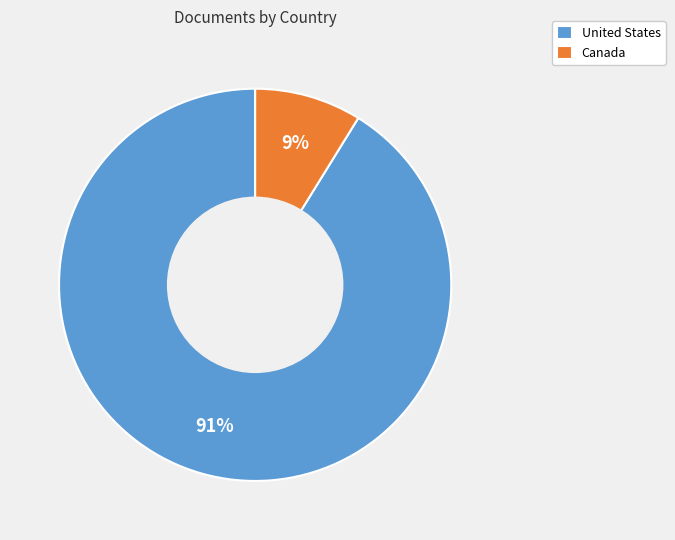

How many segments does this pie chart have?

2